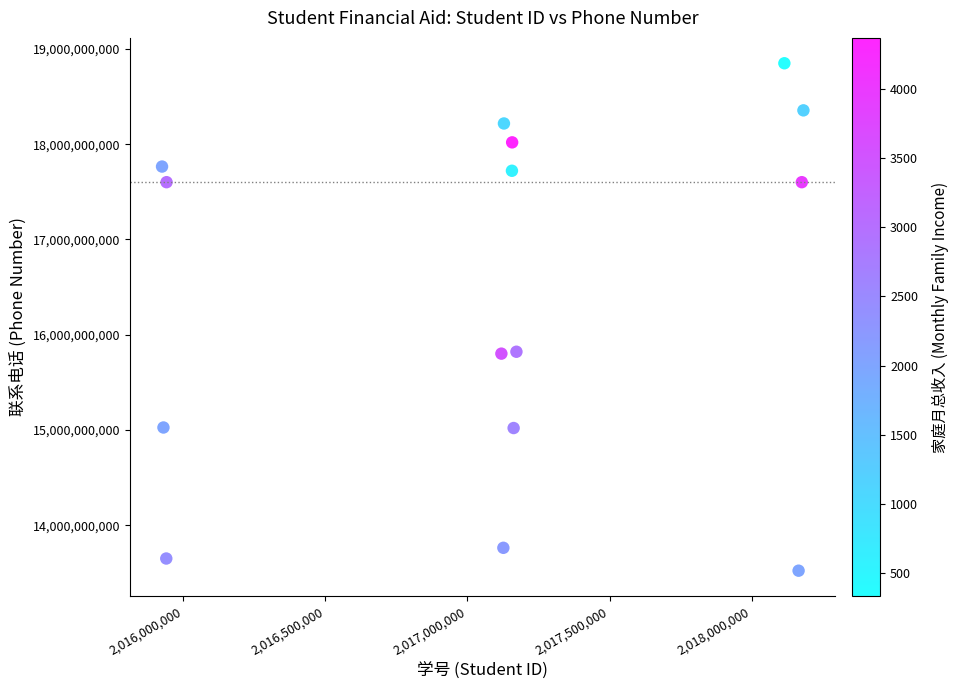

What is the range of X values (max minus min)?

2254894